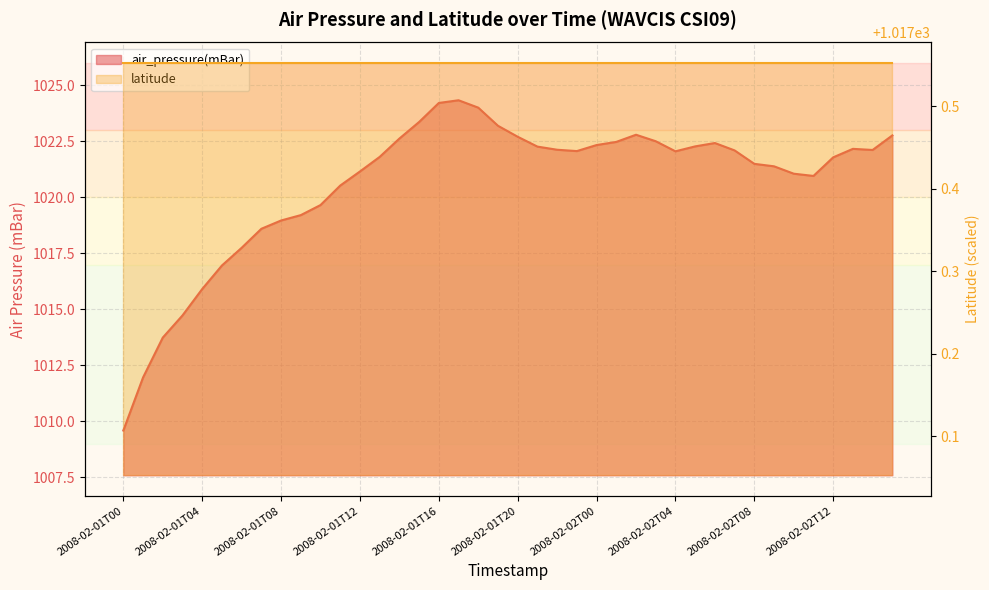

What is the difference between the values at 2008-02-01T00 and 2008-02-01T12?

11.6